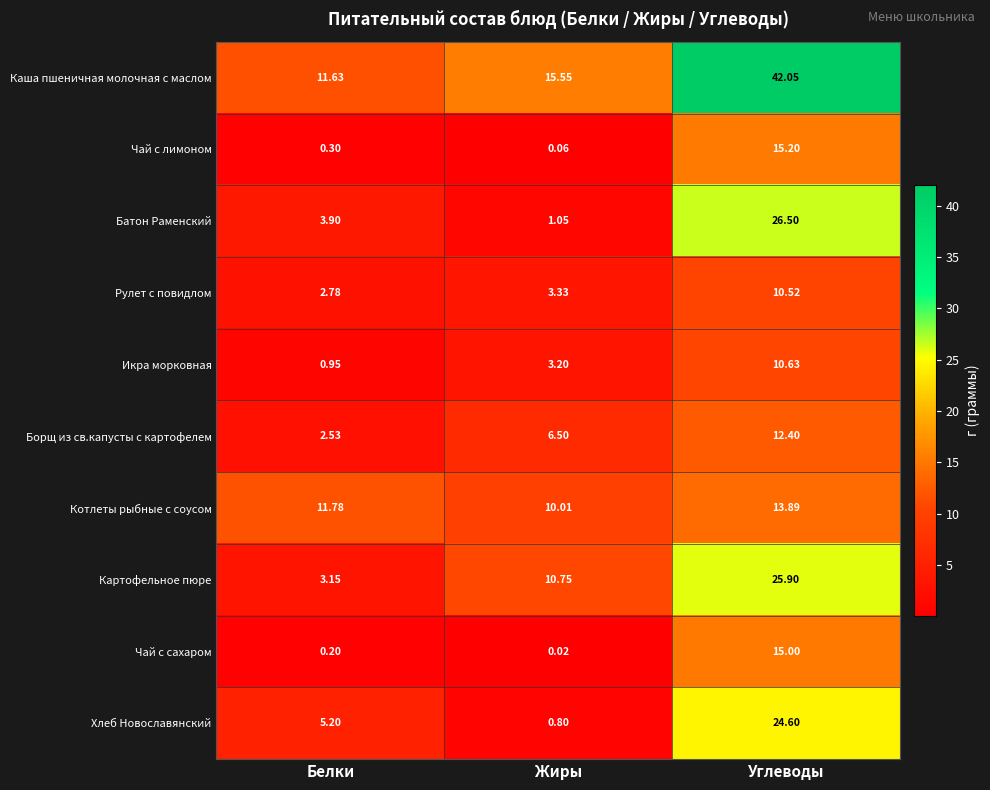

Between Жиры and Углеводы, which series saw the biggest shift?

Каша пшеничная молочная с маслом